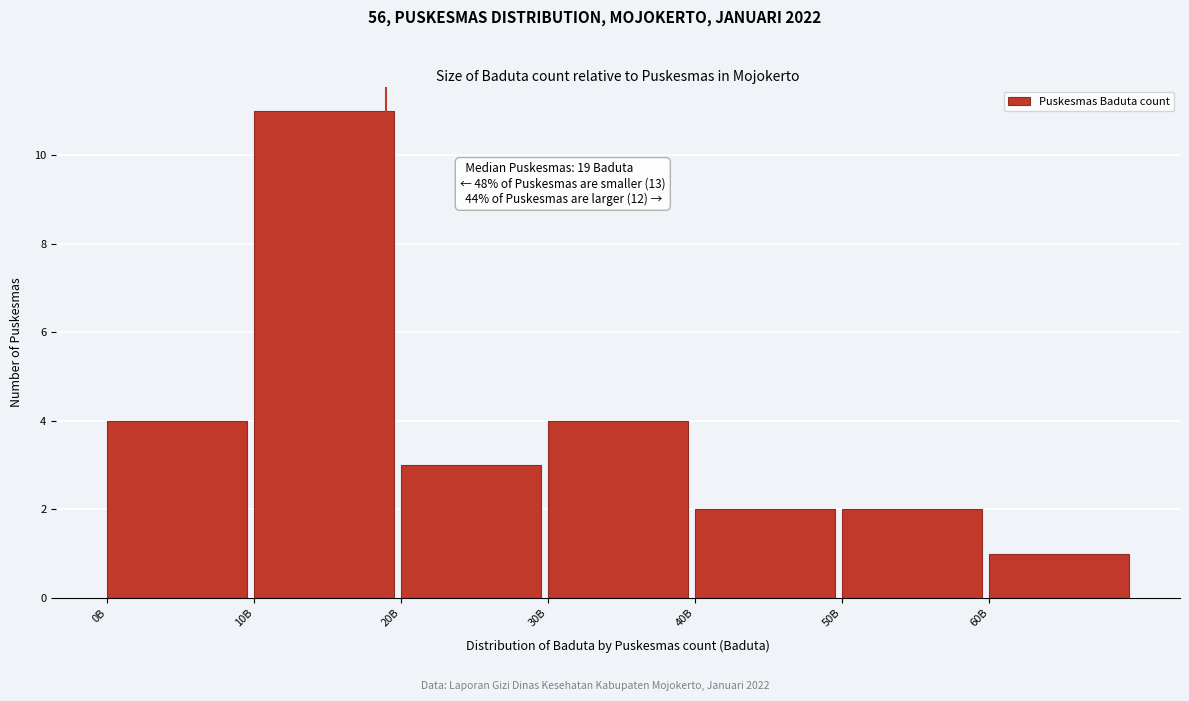

Reading left to right, transcribe all the data shown in this chart.

0B=4	10B=11	20B=3	30B=4	40B=2	50B=2	60B=1